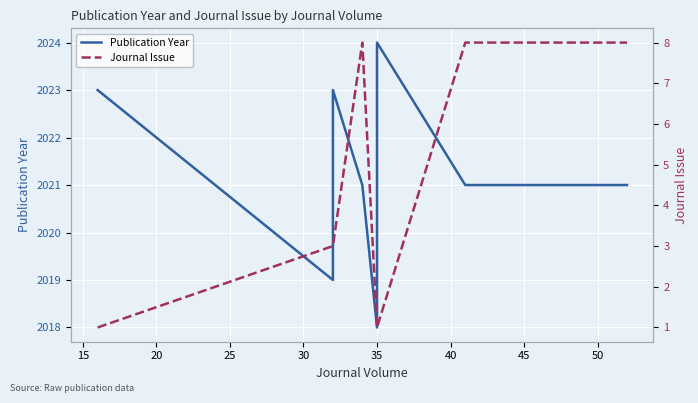

Which series has the largest total across all categories?

Publication Year